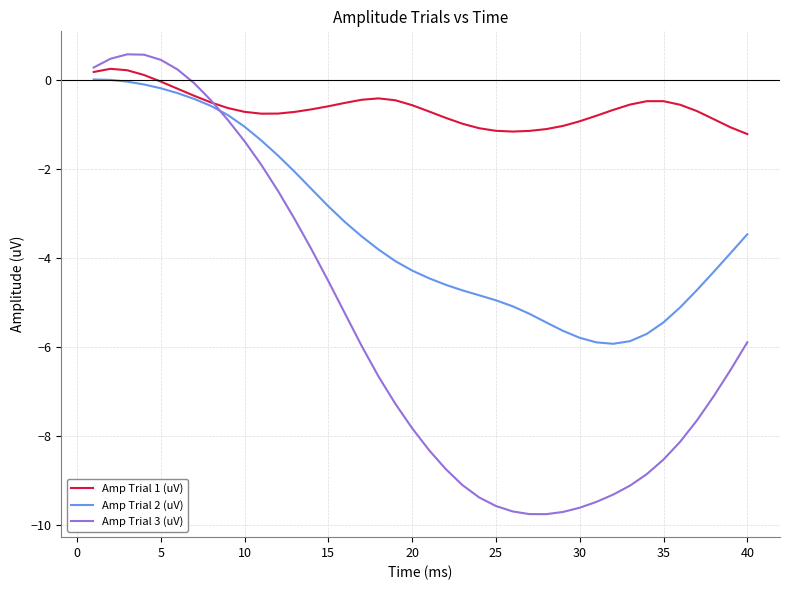

Which series has the widest spread of values?

Amp Trial 3 (uV)